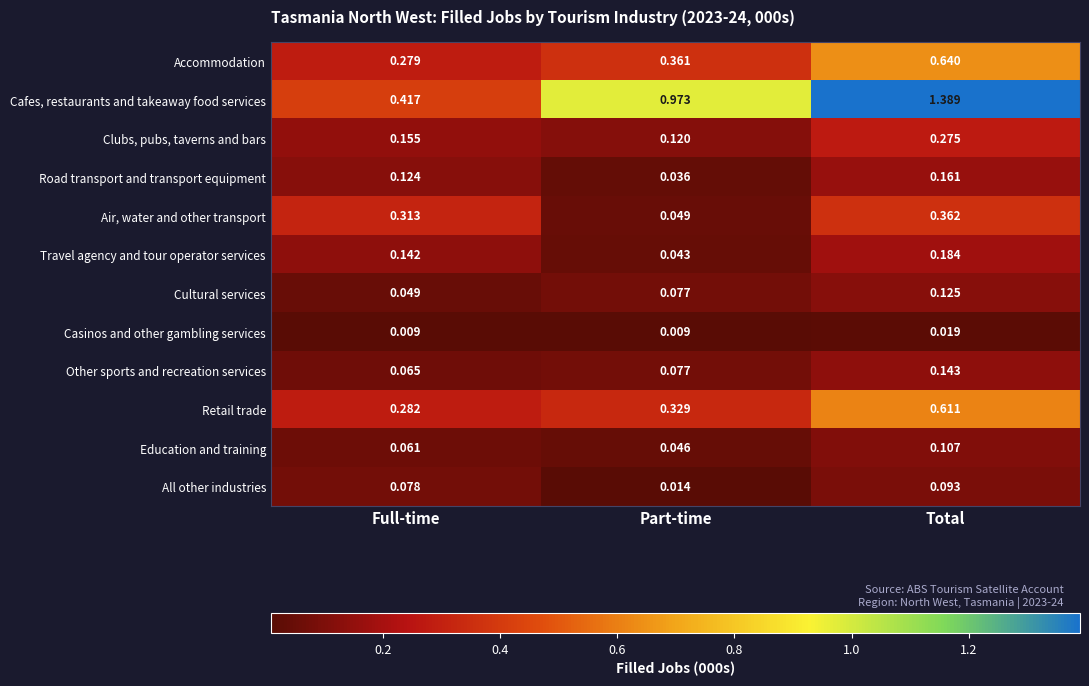

Is the value of Casinos and other gambling services at Full-time greater than the value of Cafes, restaurants and takeaway food services at Total?

No